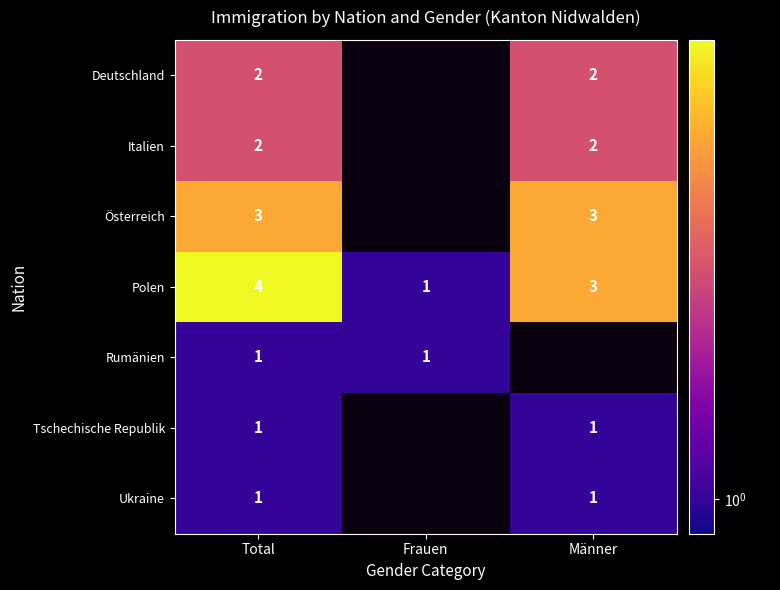

What is the difference between the maximum and minimum values in the Polen series?

3